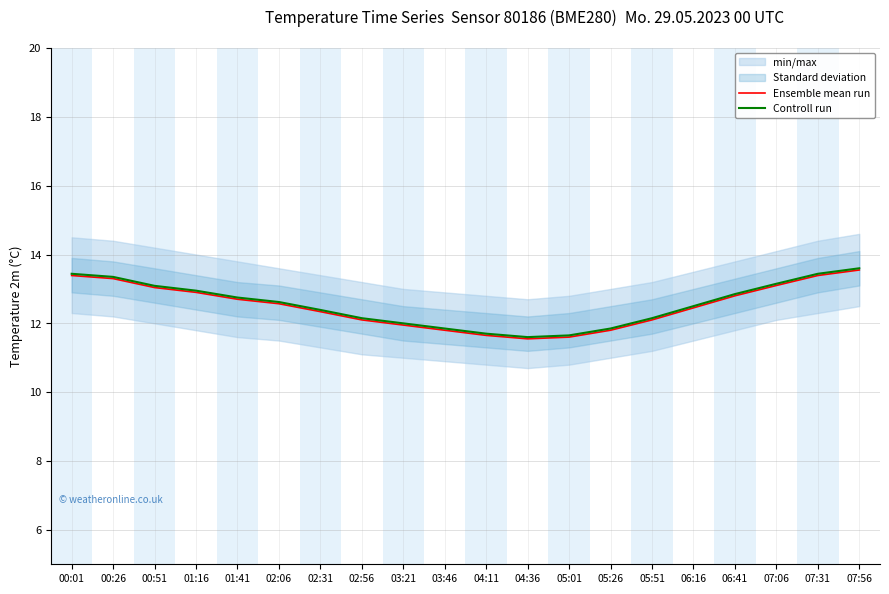

Rank the series at 00:26 from lowest to highest value.

Ensemble mean run, Controll run